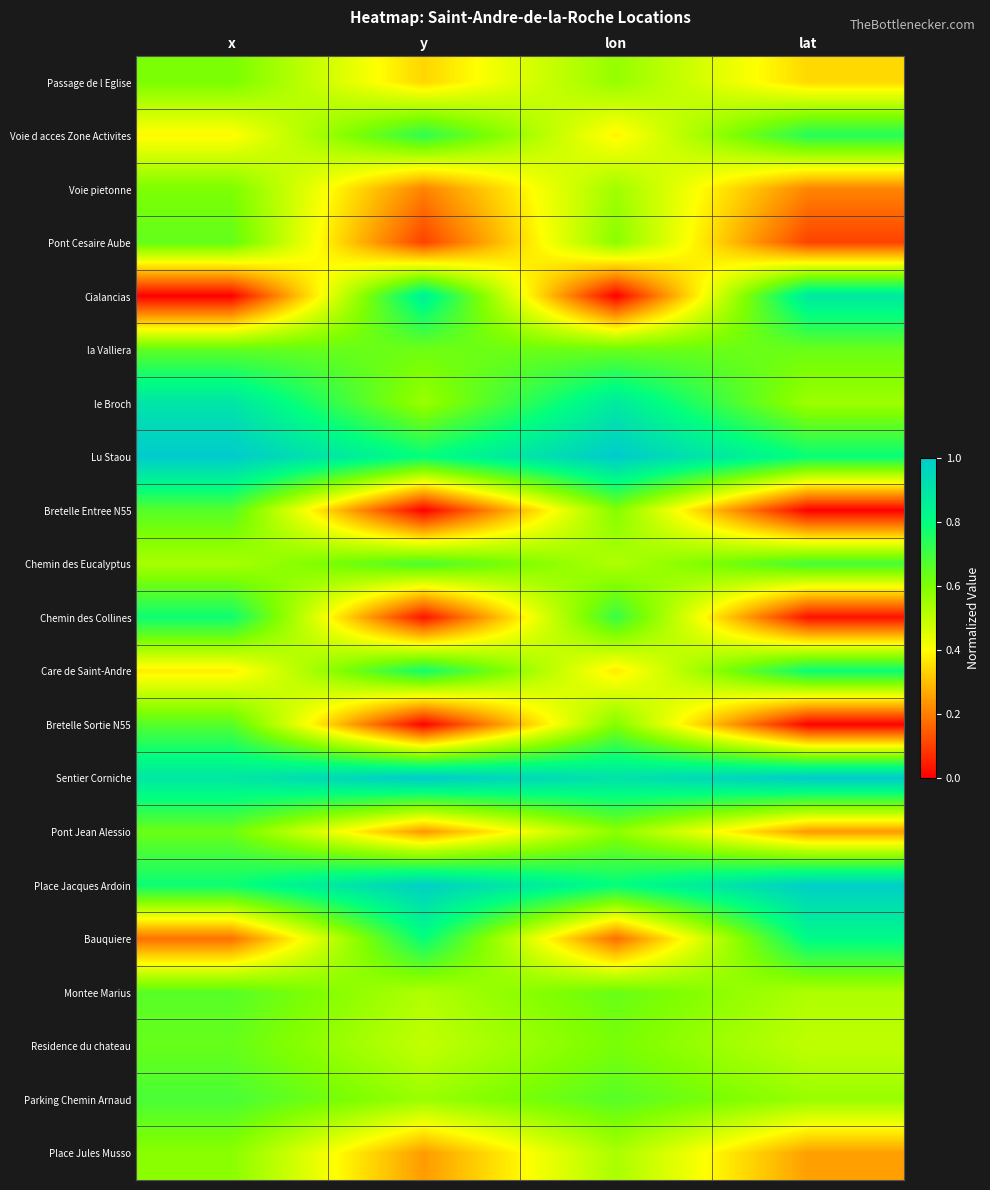

Between x and y, which is larger?

x